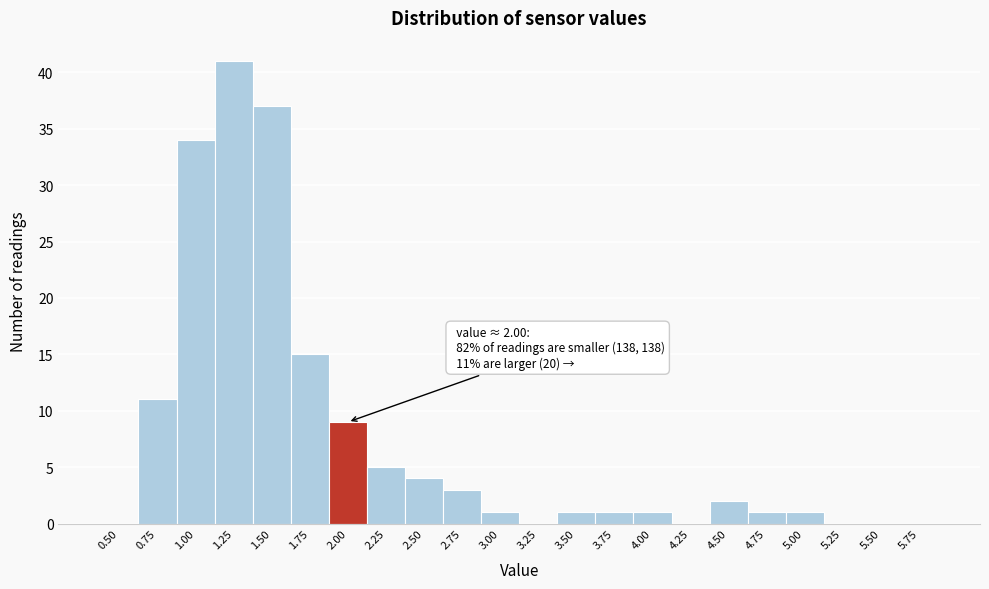

Reading right to left, what are all the values shown in this chart?

5.75=0	5.50=0	5.25=0	5.00=1	4.75=1	4.50=2	4.25=0	4.00=1	3.75=1	3.50=1	3.25=0	3.00=1	2.75=3	2.50=4	2.25=5	2.00=9	1.75=15	1.50=37	1.25=41	1.00=34	0.75=11	0.50=0